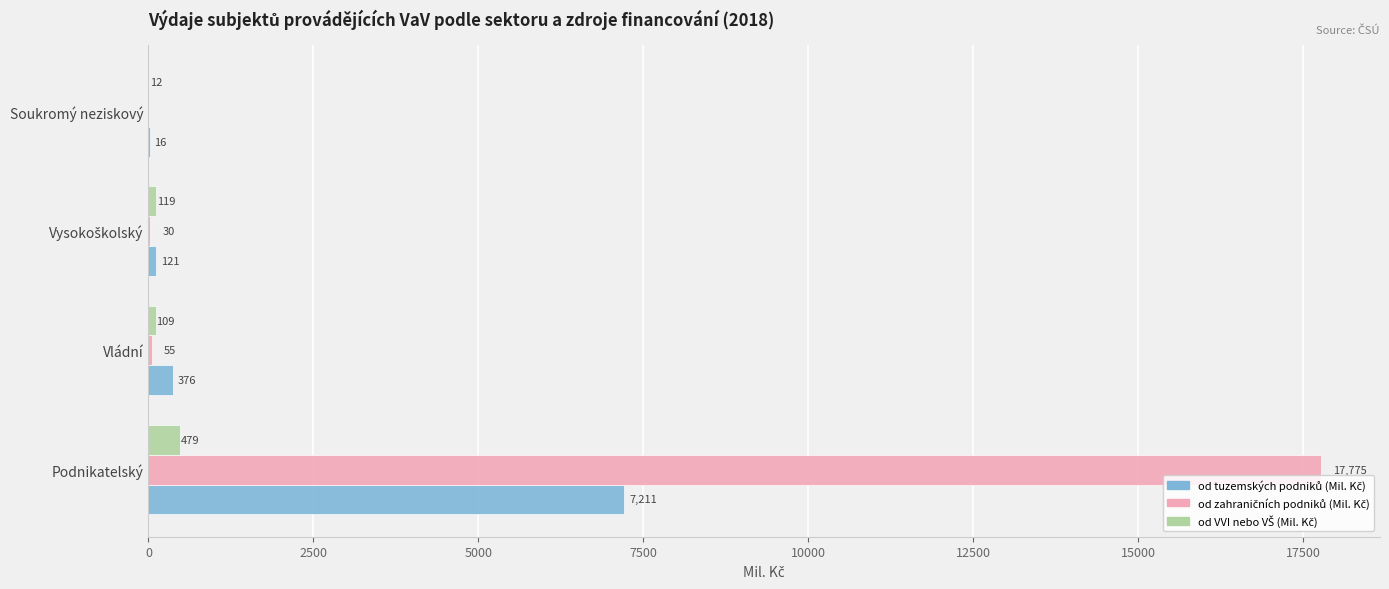

At which category is the sum across all series the highest?

Podnikatelský